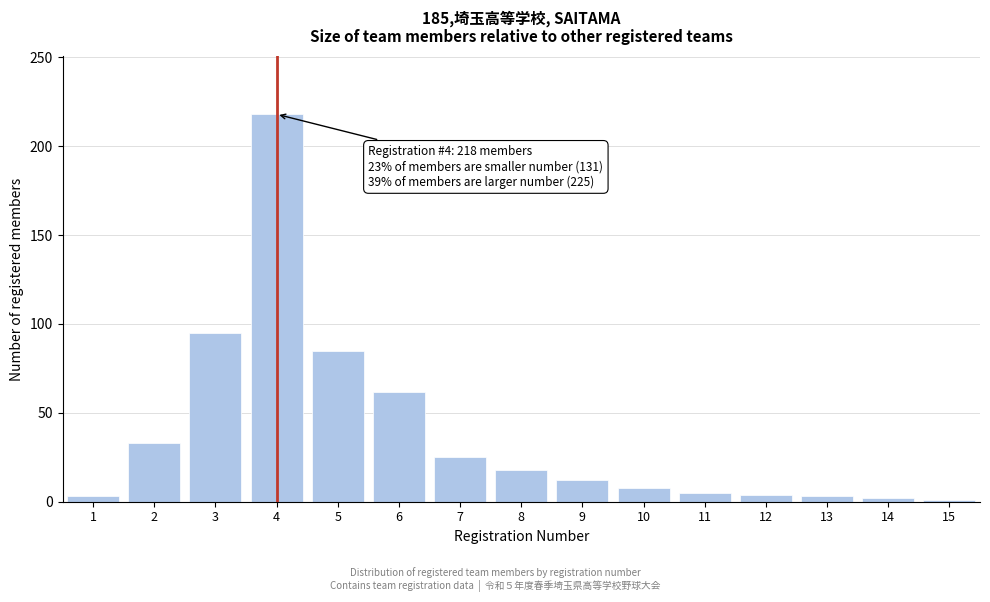

What is the average value?

38